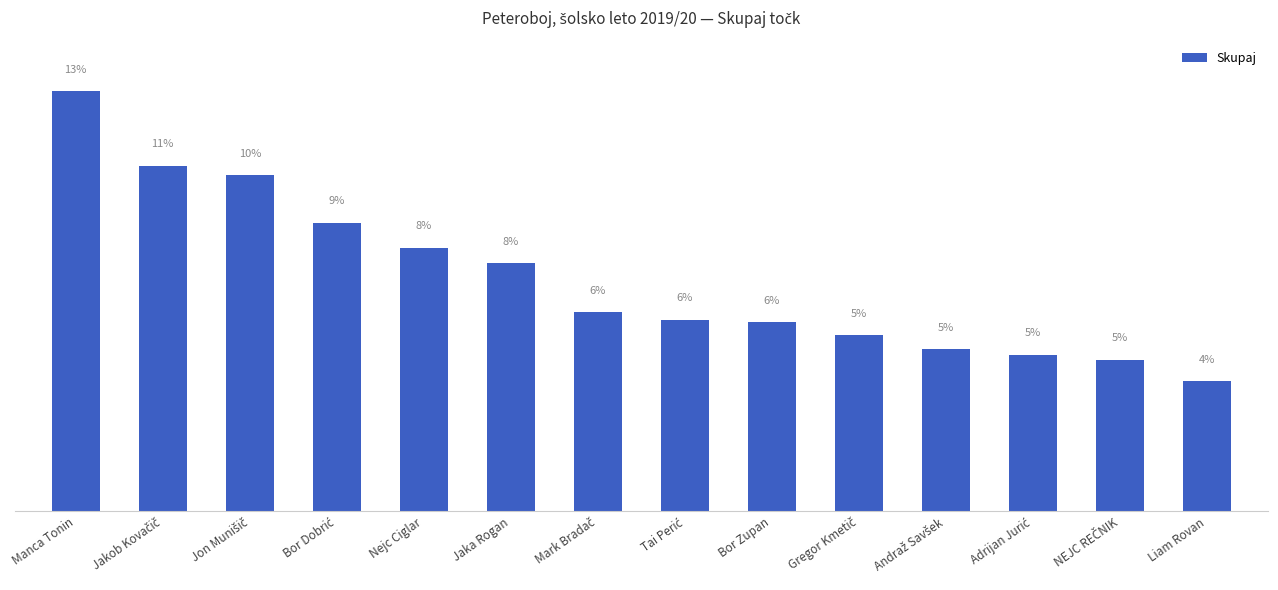

Is it true that the value at Andraž Savšek is 1737?

False